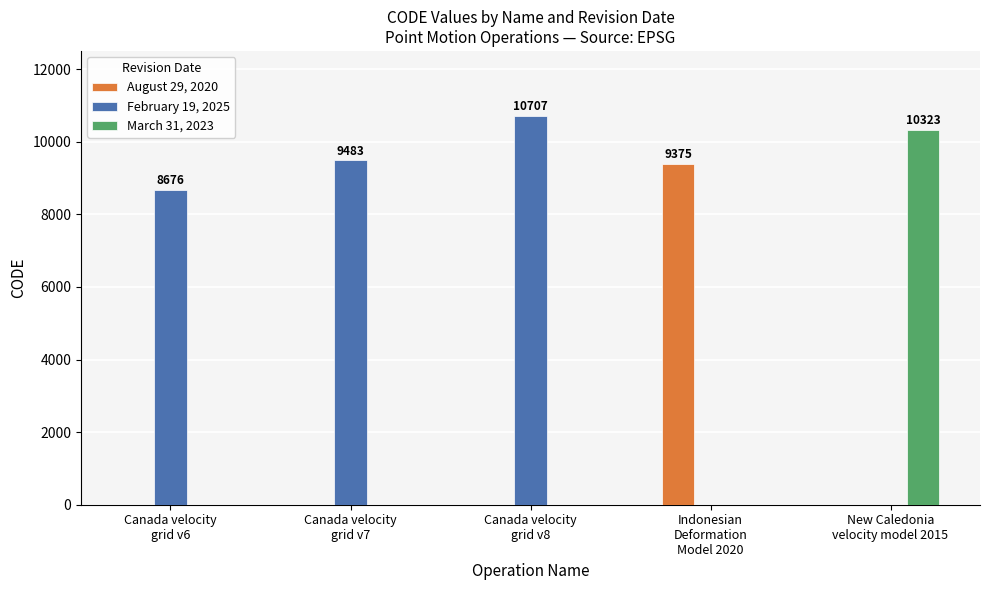

How many series are shown in this chart?

3